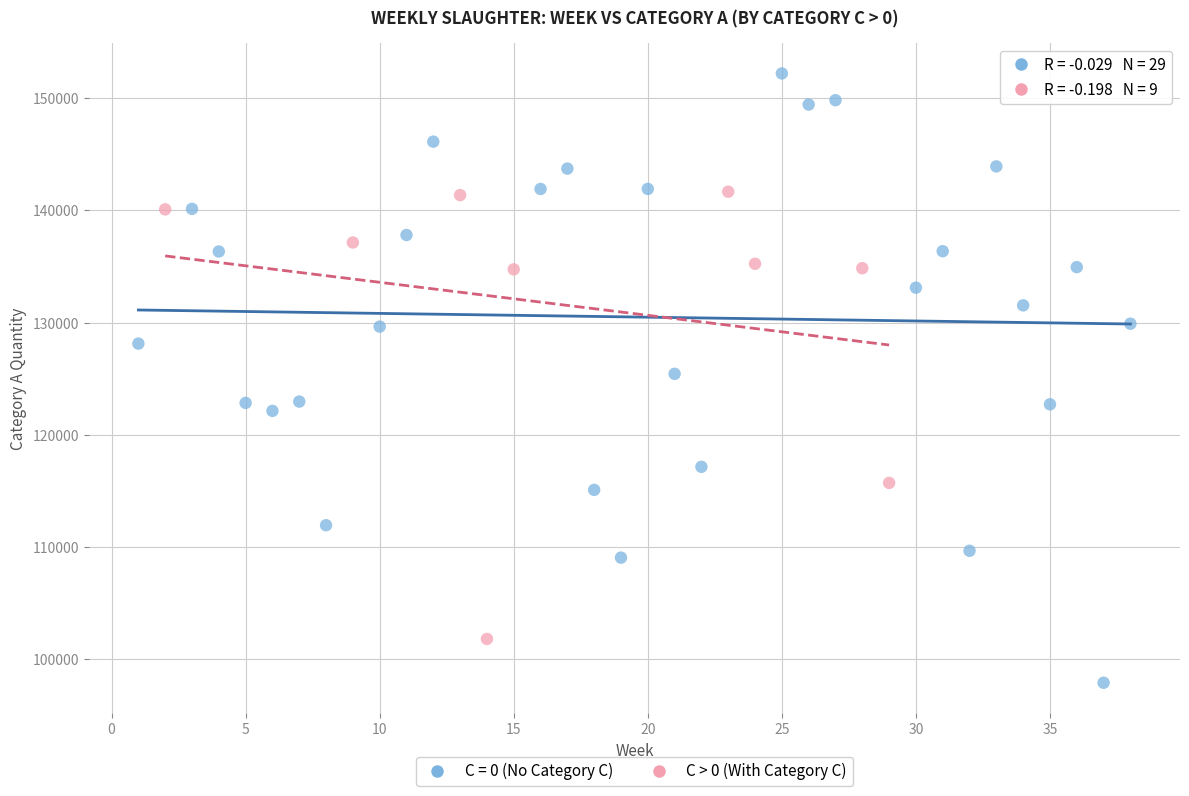

Which series contains the lowest Y value?

C = 0 (No Category C)